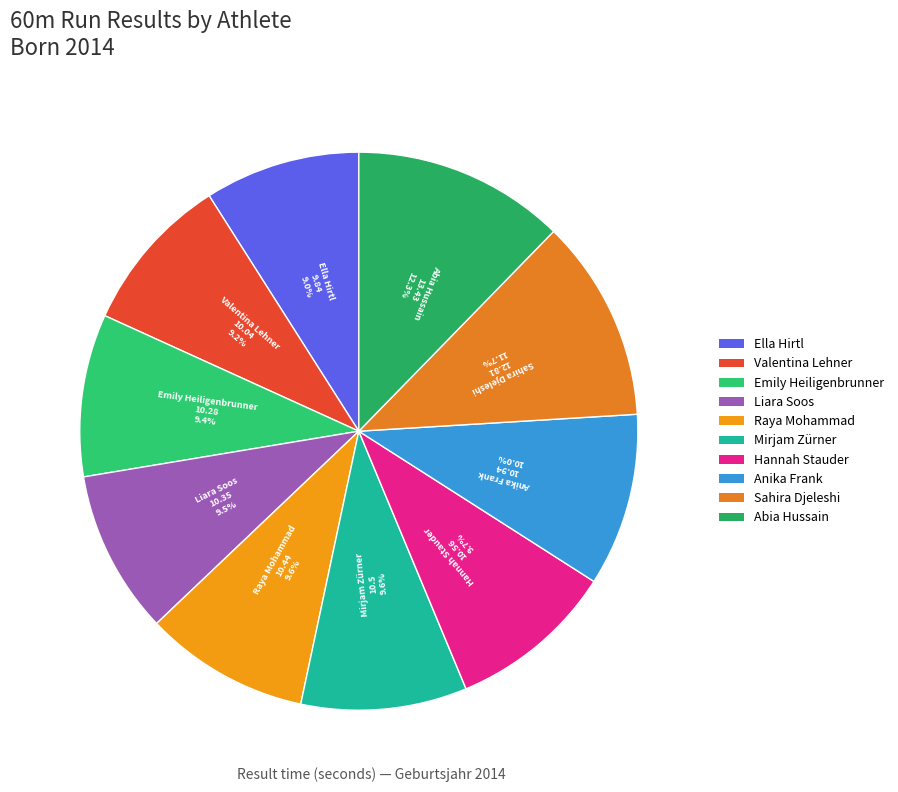

Do Hannah Stauder and Abia Hussain together represent more than half of the pie?

No